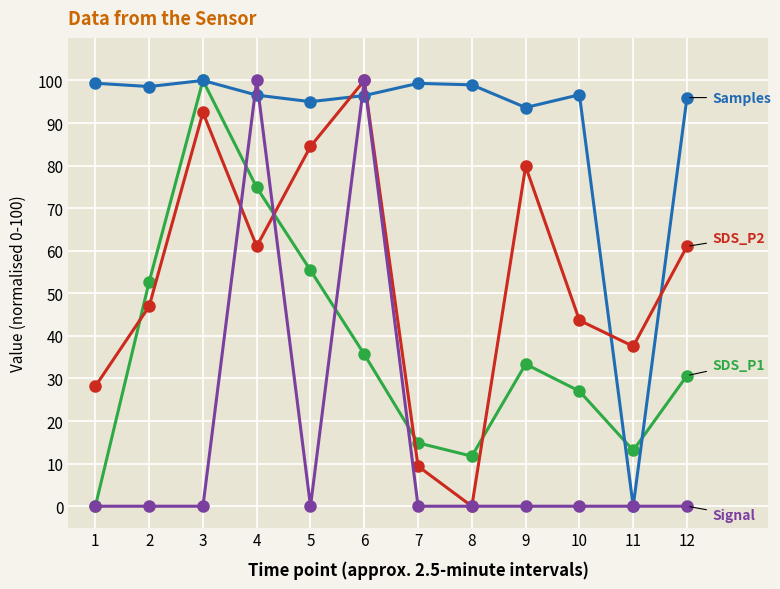

What is the difference between the highest and lowest values at 9?

93.6